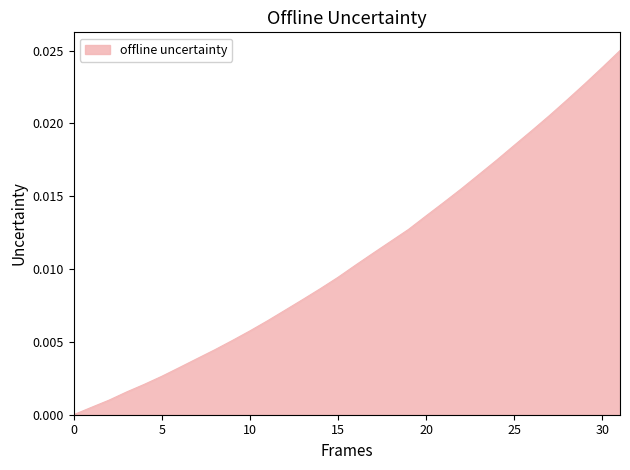

How many values are above zero?

31